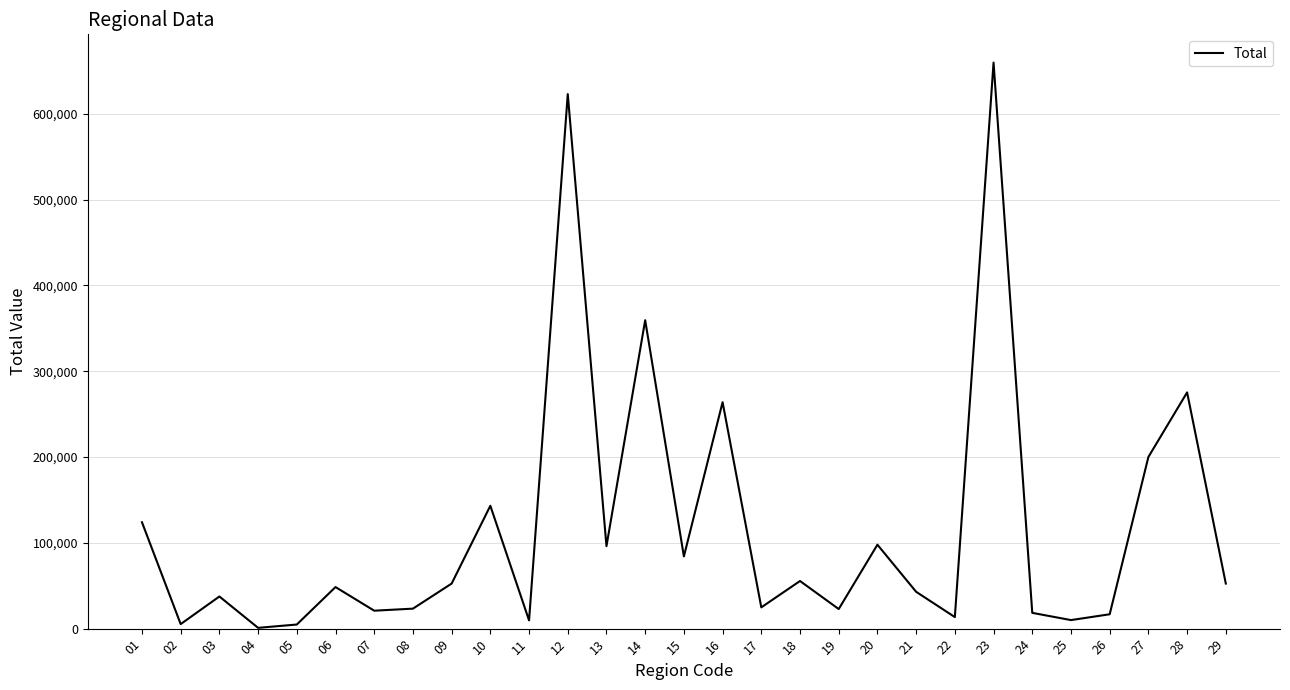

What is the sum of all values?

3387116